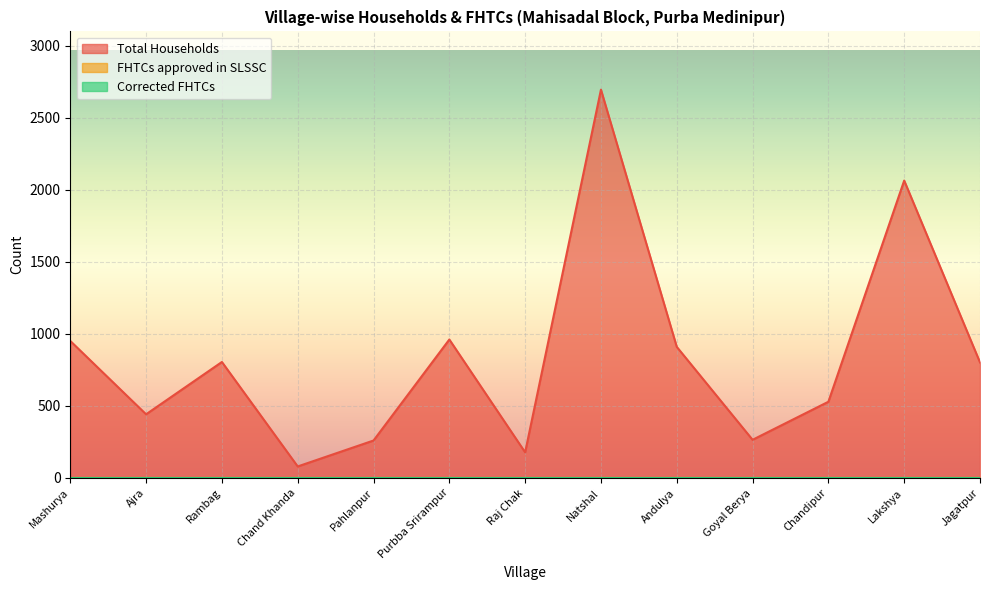

True or false: FHTCs approved in SLSSC and Total Households intersect in this chart.

False